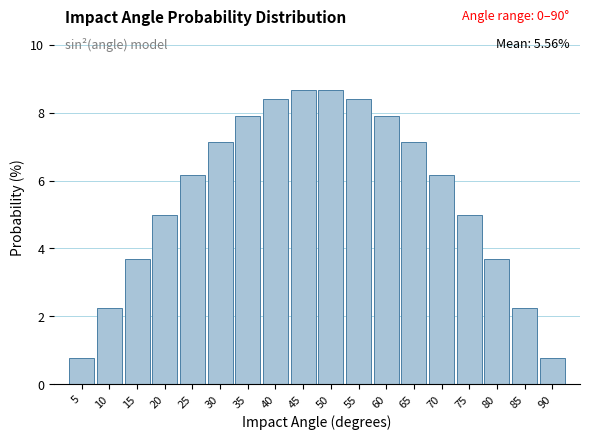

Reading left to right, list all the values displayed in this chart.

0.8	2.3	3.7	5.0	6.2	7.1	7.9	8.4	8.7	8.7	8.4	7.9	7.1	6.2	5.0	3.7	2.3	0.8